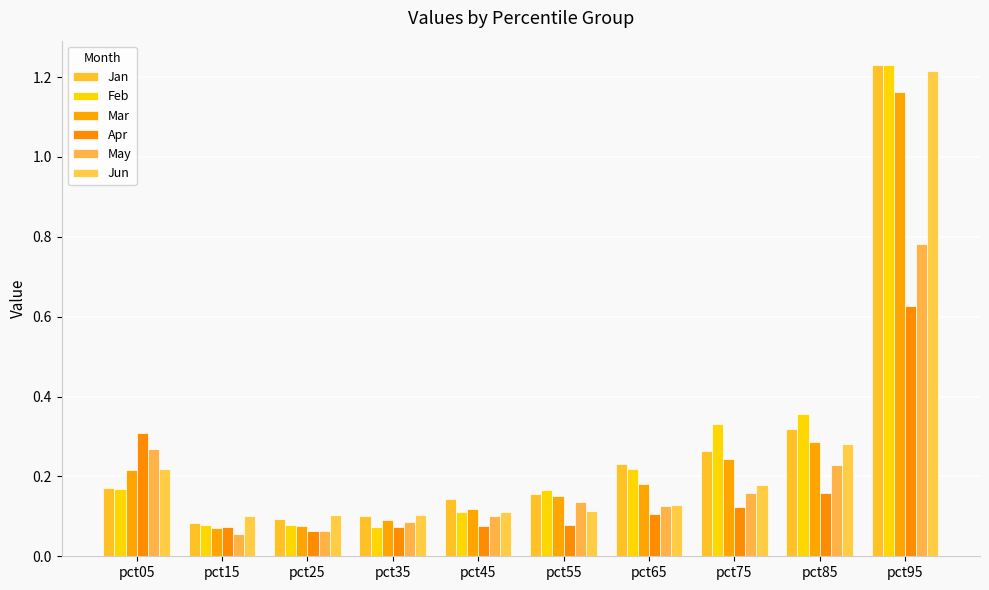

Between pct65 and pct85, which is larger?

pct85